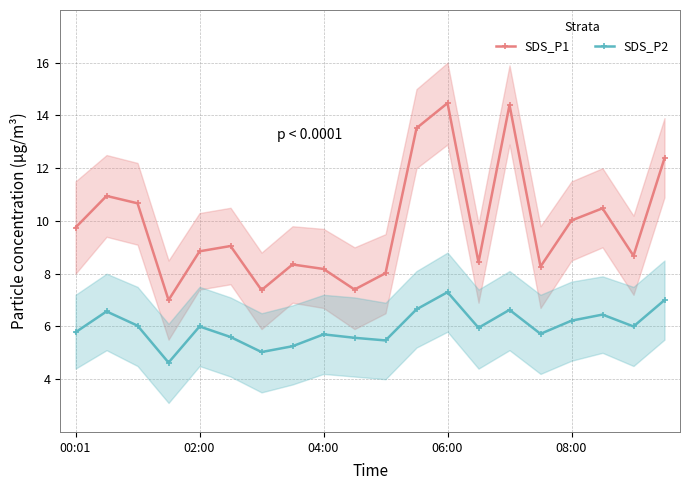

How many distinct data groups are displayed?

2